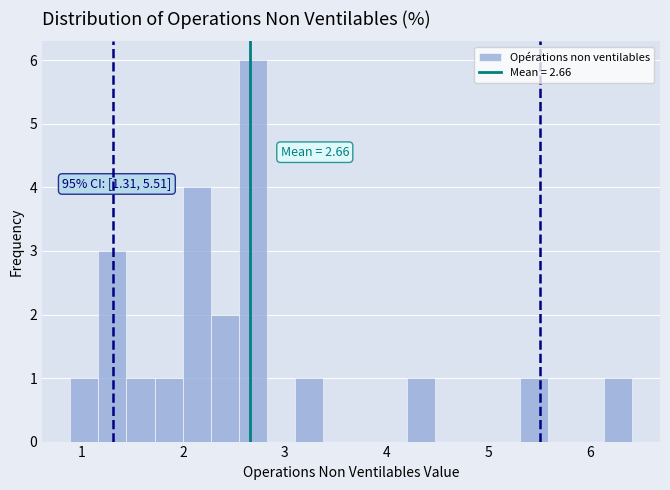

Around what value on the x-axis is the tallest bar? Give the approximate position of its centre, as read against the axis.

2.7